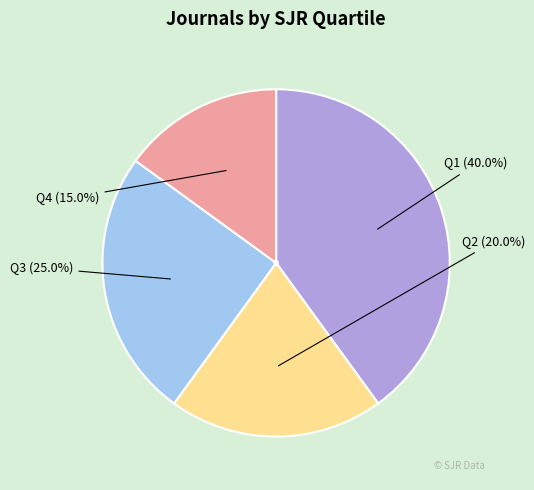

The Q3 slice represents 36% of the pie. True or false?

False